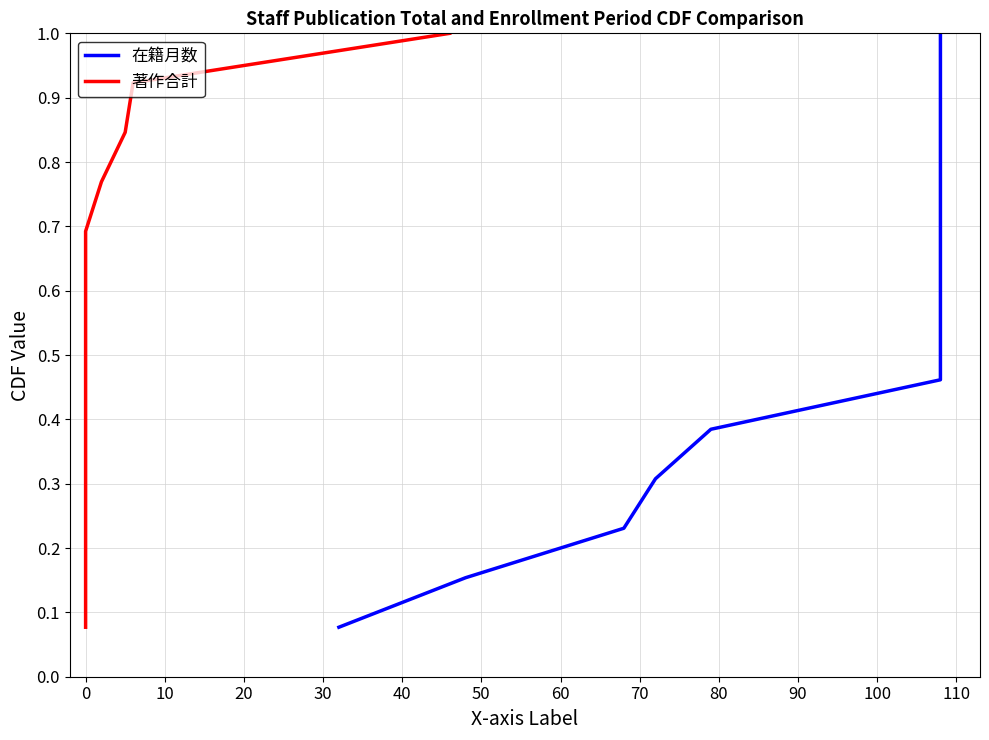

Reading right to left, extract all data points from this chart.

在籍月数: 1.0	0.9	0.8	0.8	0.7	0.6	0.5	0.5	0.4	0.3	0.2	0.2	0.1
著作合計: 1.0	0.9	0.8	0.8	0.7	0.6	0.5	0.5	0.4	0.3	0.2	0.2	0.1